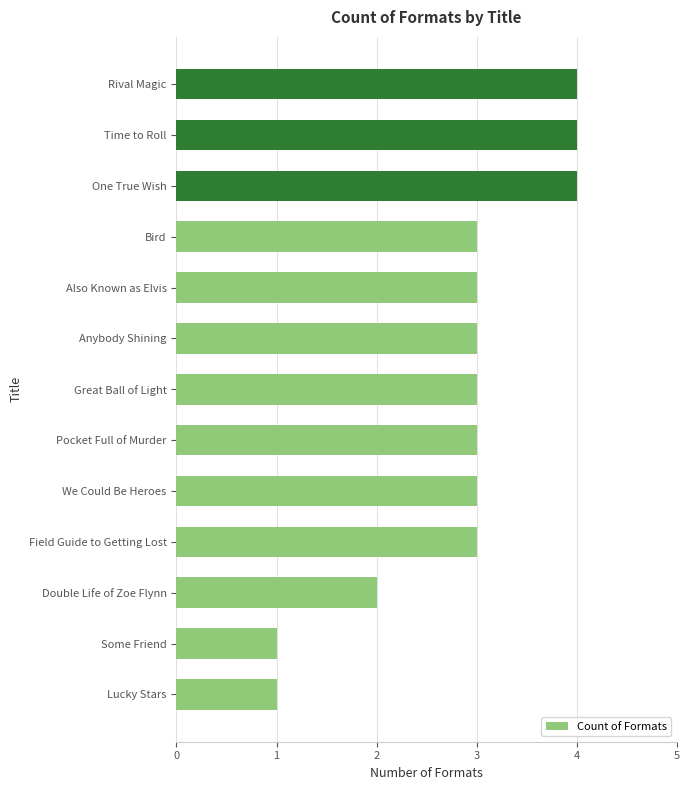

The chart shows a value of 0 at Lucky Stars. True or false?

False